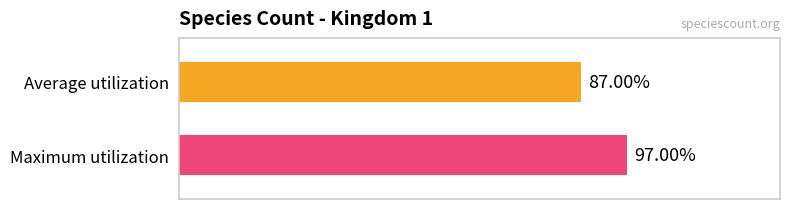

The value of Maximum utilization at 2019-04-06 is 44. True or false?

False